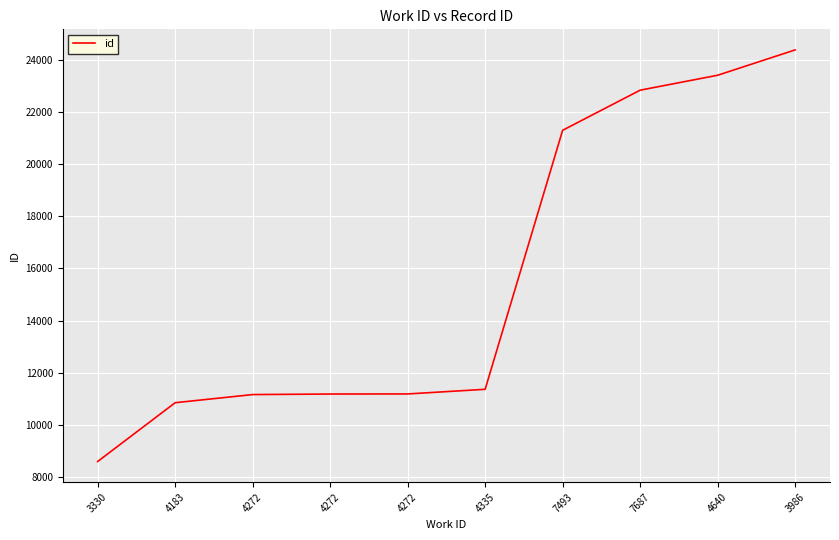

The chart shows a value of 37729 at 7493. True or false?

False